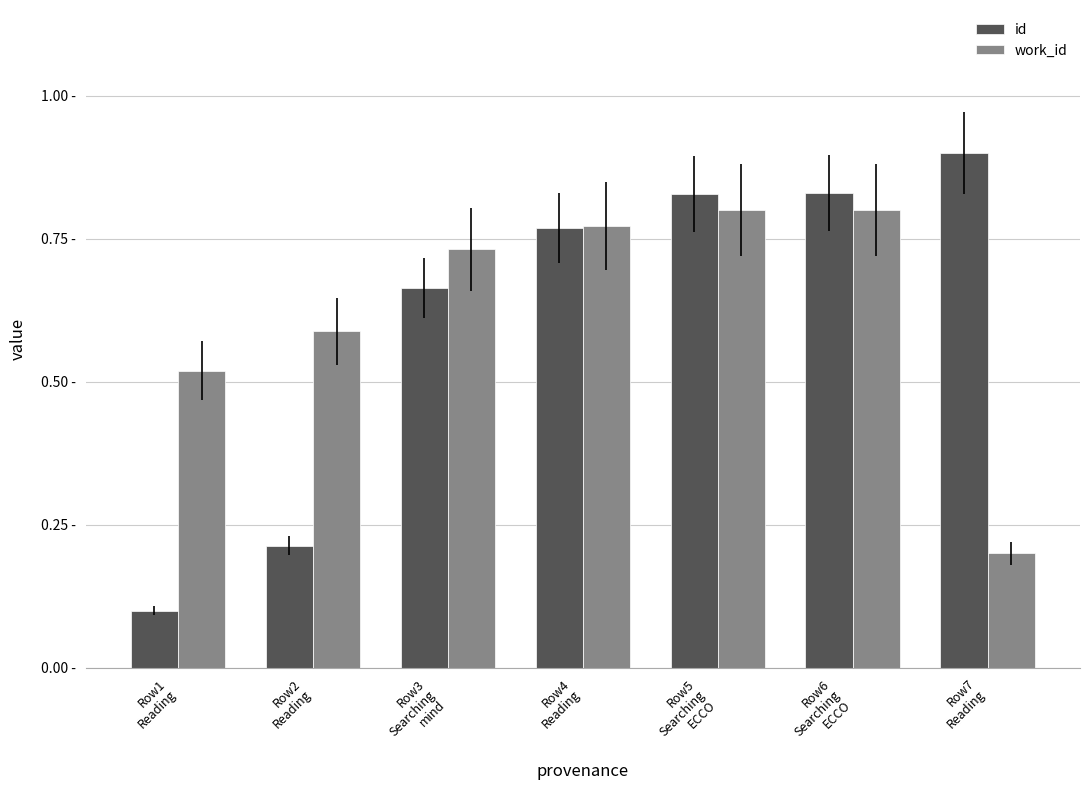

At Row6
Searching
ECCO, list the series in order from smallest to largest.

work_id, id